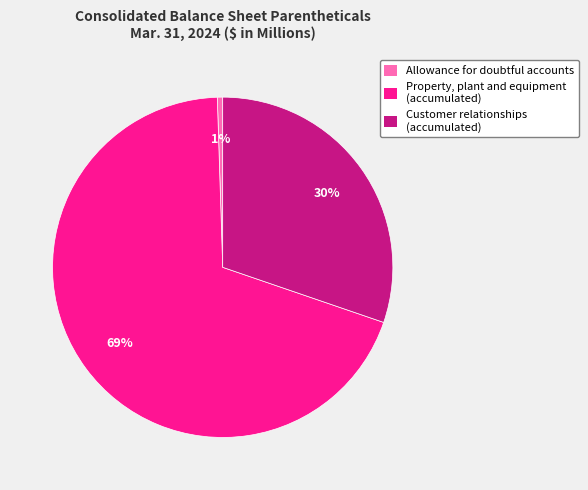

Which category accounts for the majority?

Property, plant and equipment (accumulated)